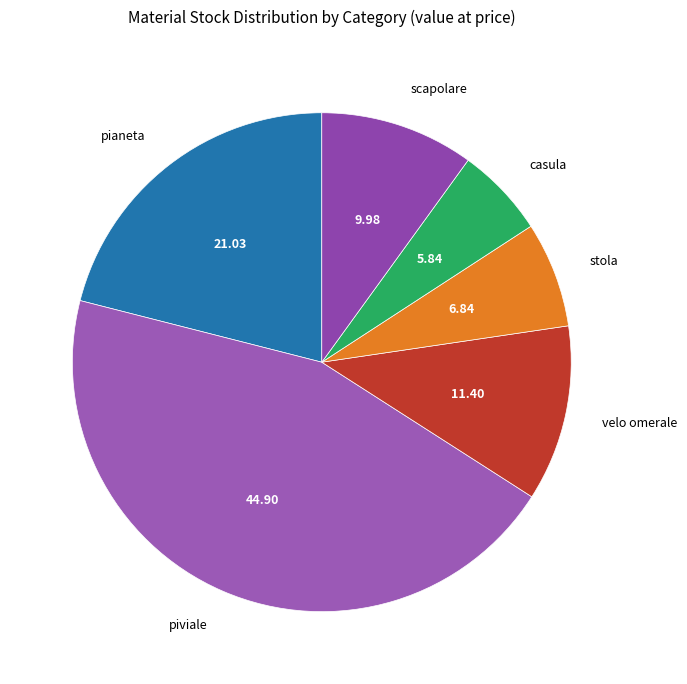

Combined, do pianeta and stola account for over 50%?

No